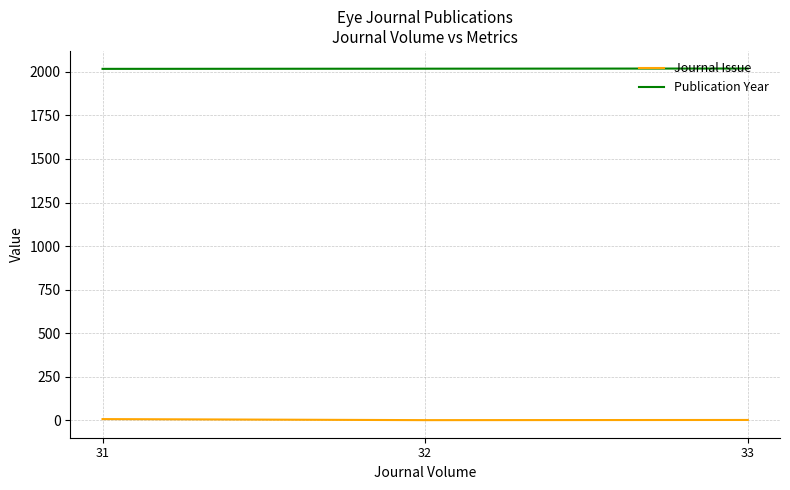

What is the difference between the second highest and minimum values in the Journal Issue series?

1